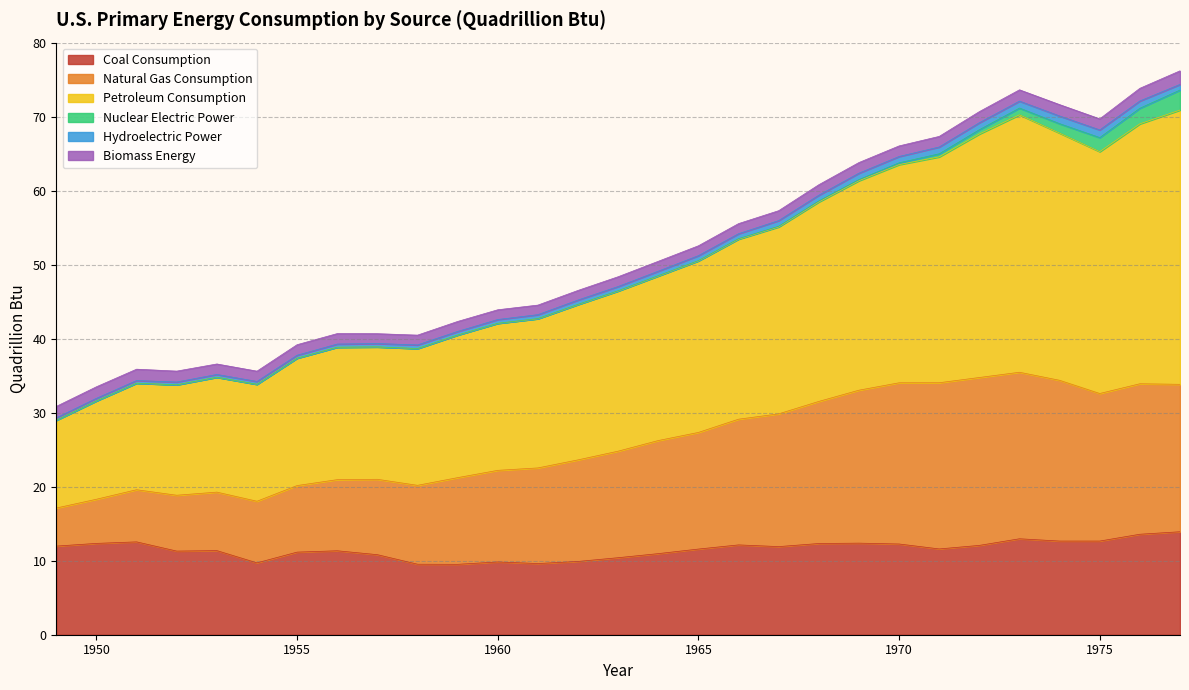

True or false: Petroleum Consumption and Coal Consumption cross at least once.

False